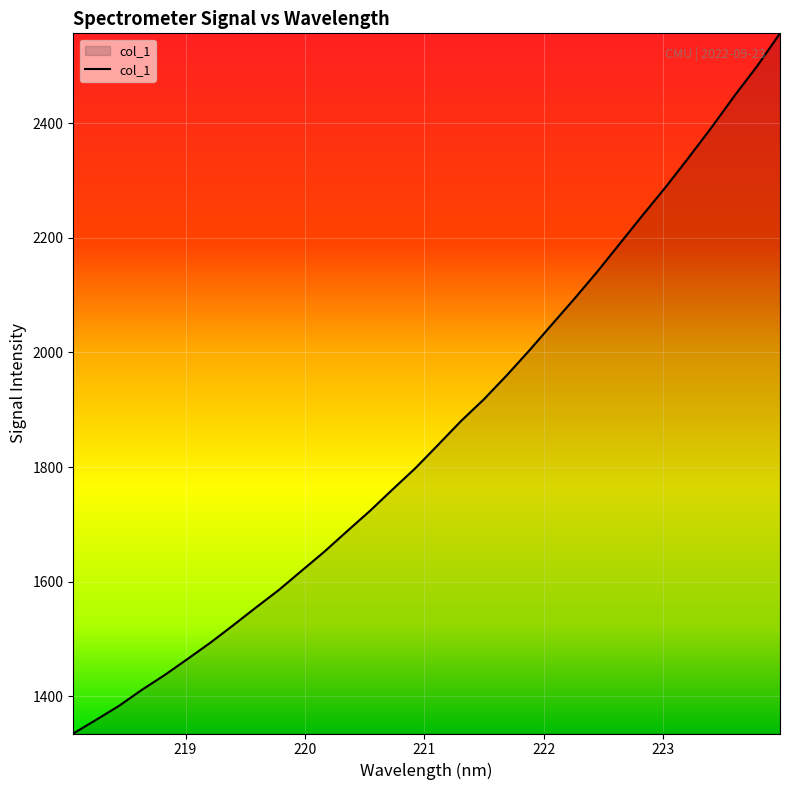

What is the difference between the maximum and minimum values?

1222.2